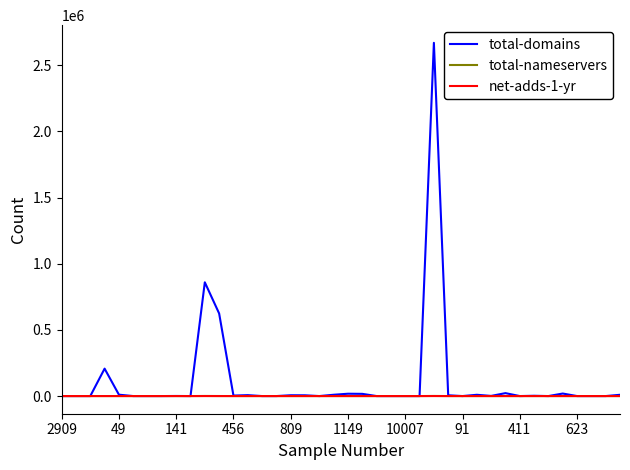

What is the difference between the second highest and second lowest values in the total-domains series?

859707